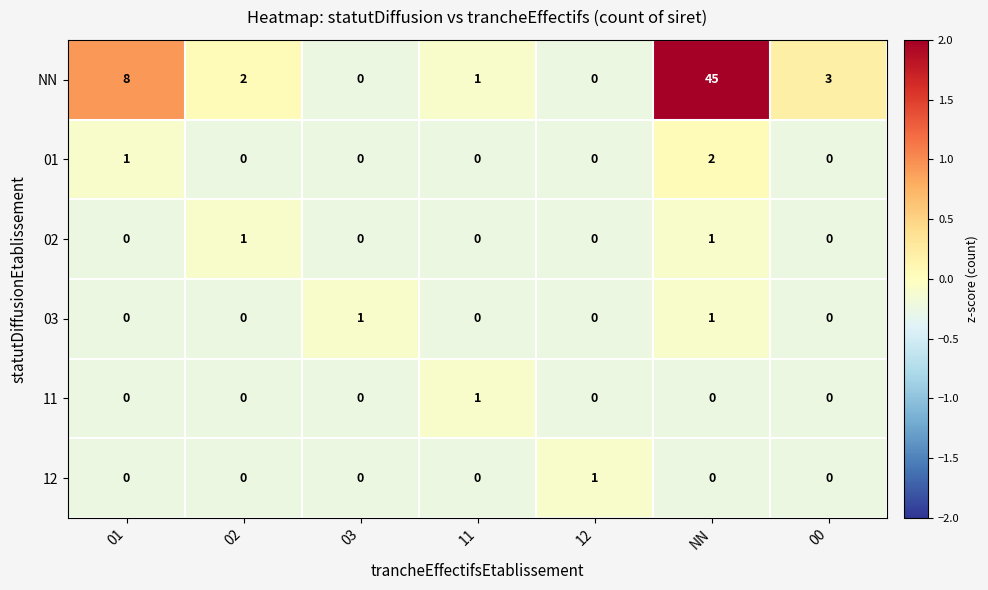

Which series changed the most between 12 and NN?

NN